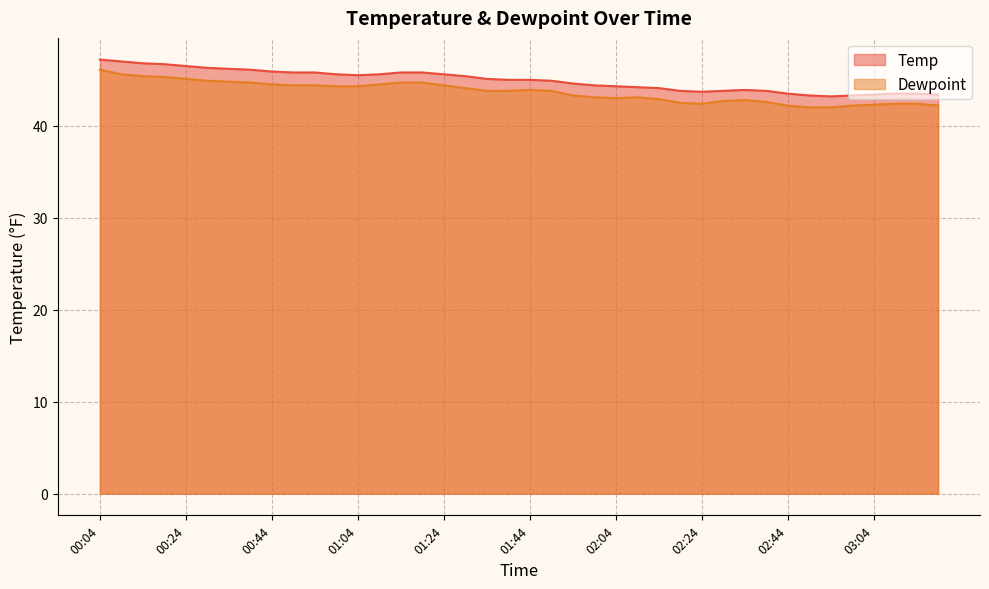

What position from the right is 01:54?

18